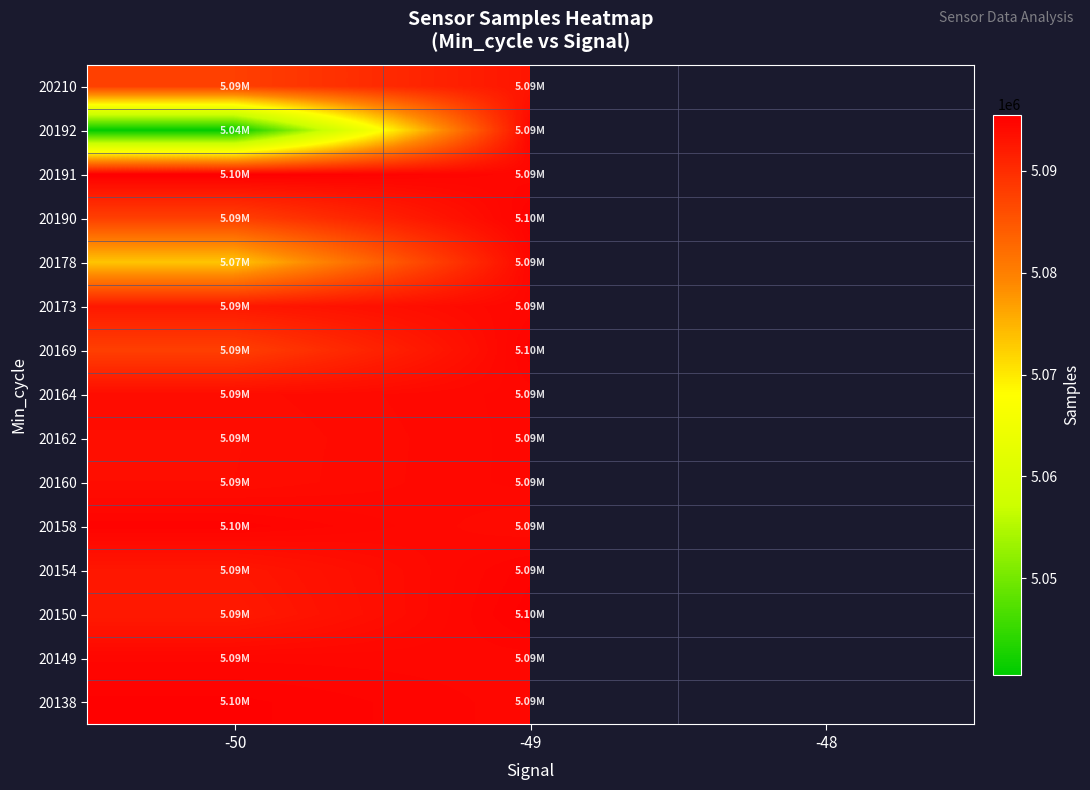

How many categories are shown in the chart?

3